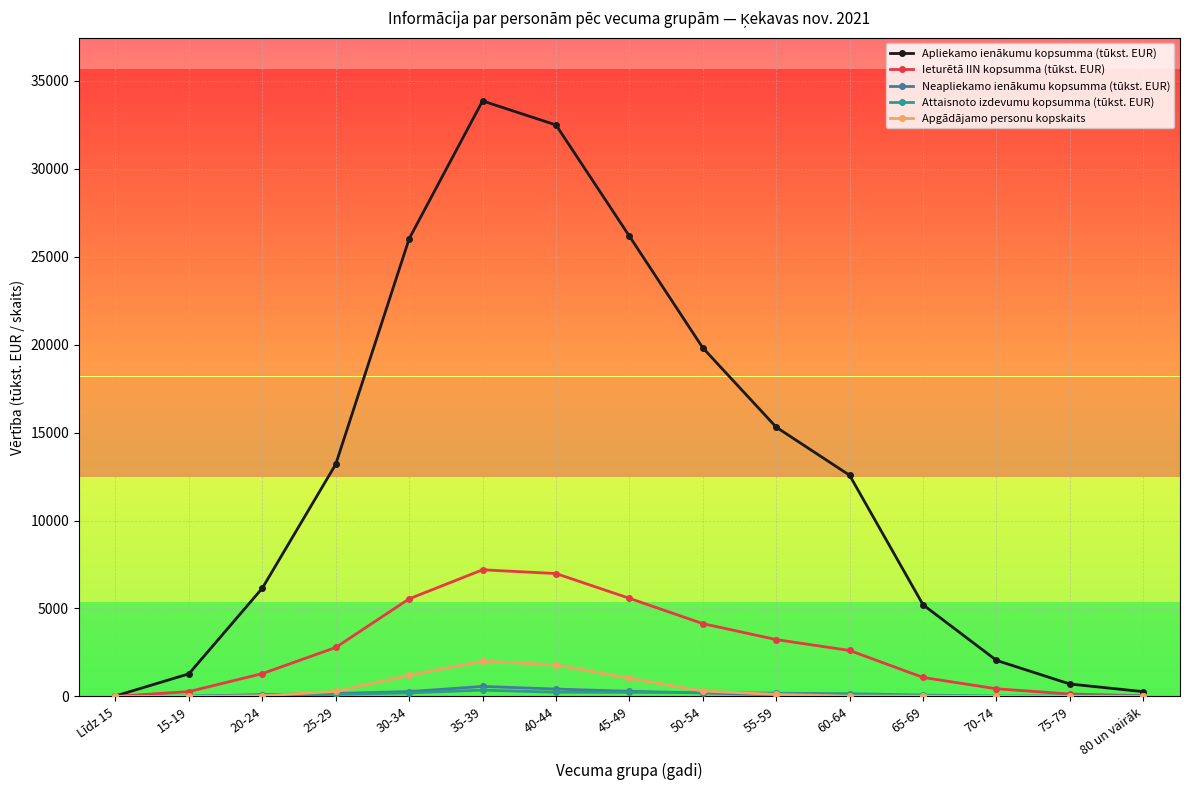

What is the difference between the highest and lowest values at 30-34?

25805.7